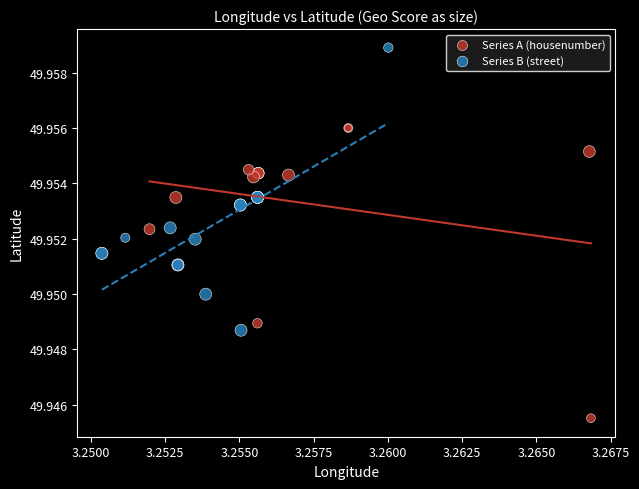

Which series contains the lowest Y value?

Series A (housenumber)